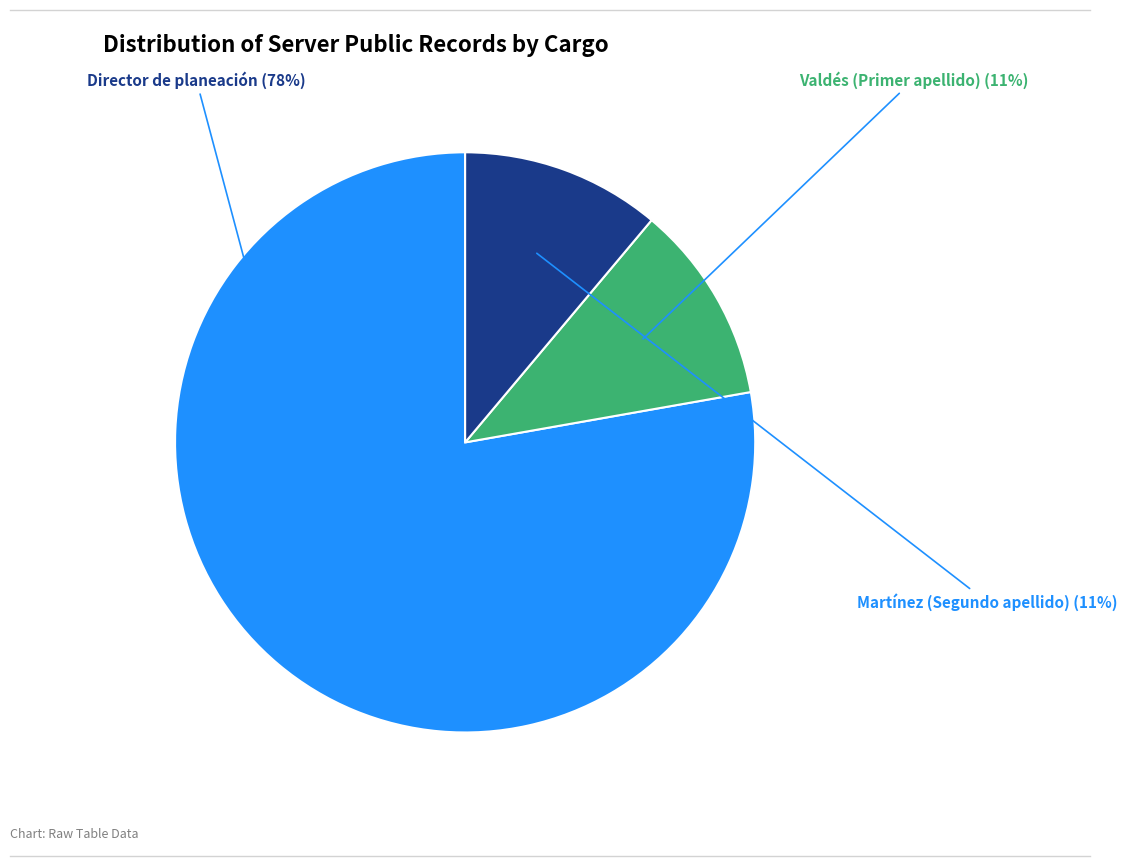

Is there a majority slice in this chart?

Yes